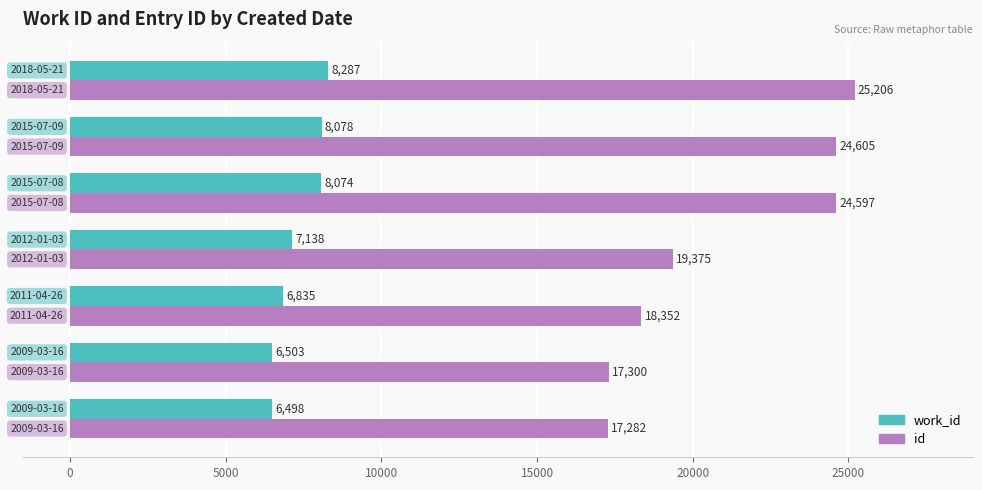

Which series has the largest range (max minus min)?

id